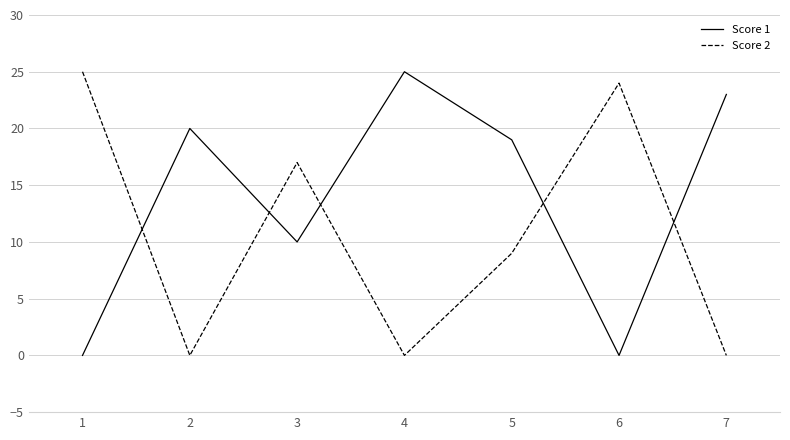

Between 2 and 5, which series saw the biggest shift?

Score 2